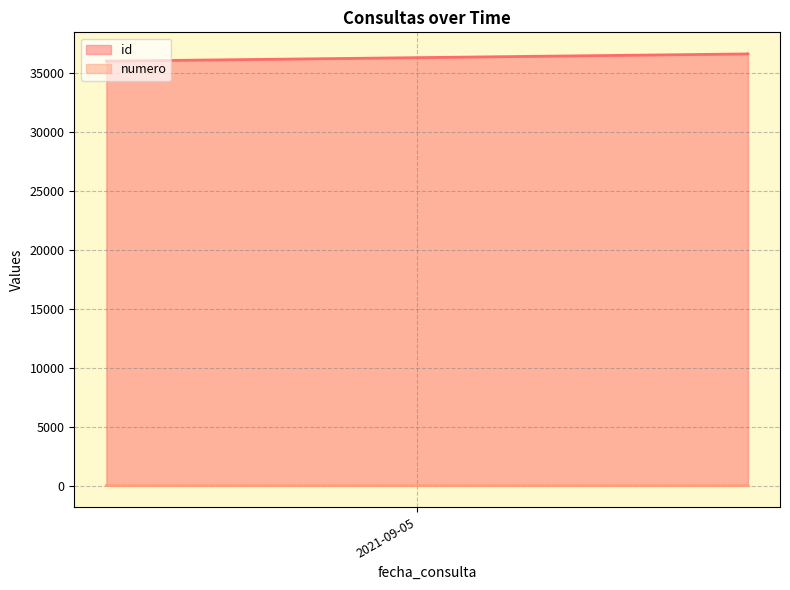

What is the total value across all series at 2021-09-08 15:28:54?

36658